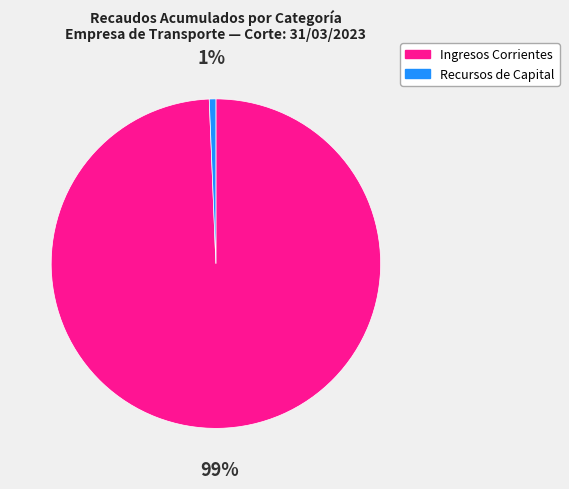

To the nearest percent, what is the average slice percentage?

50%